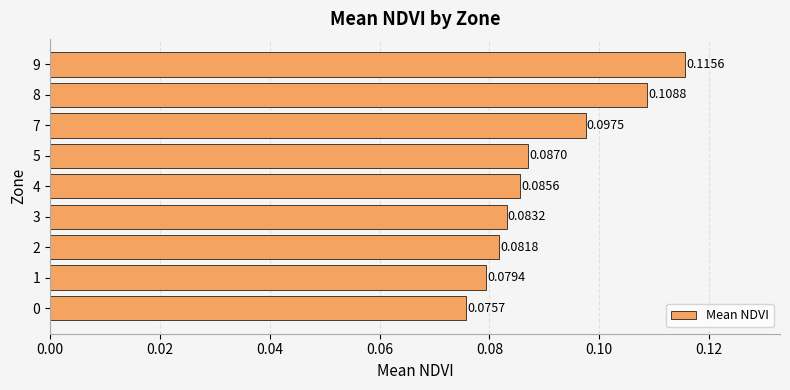

What is the sum of all values?

0.8